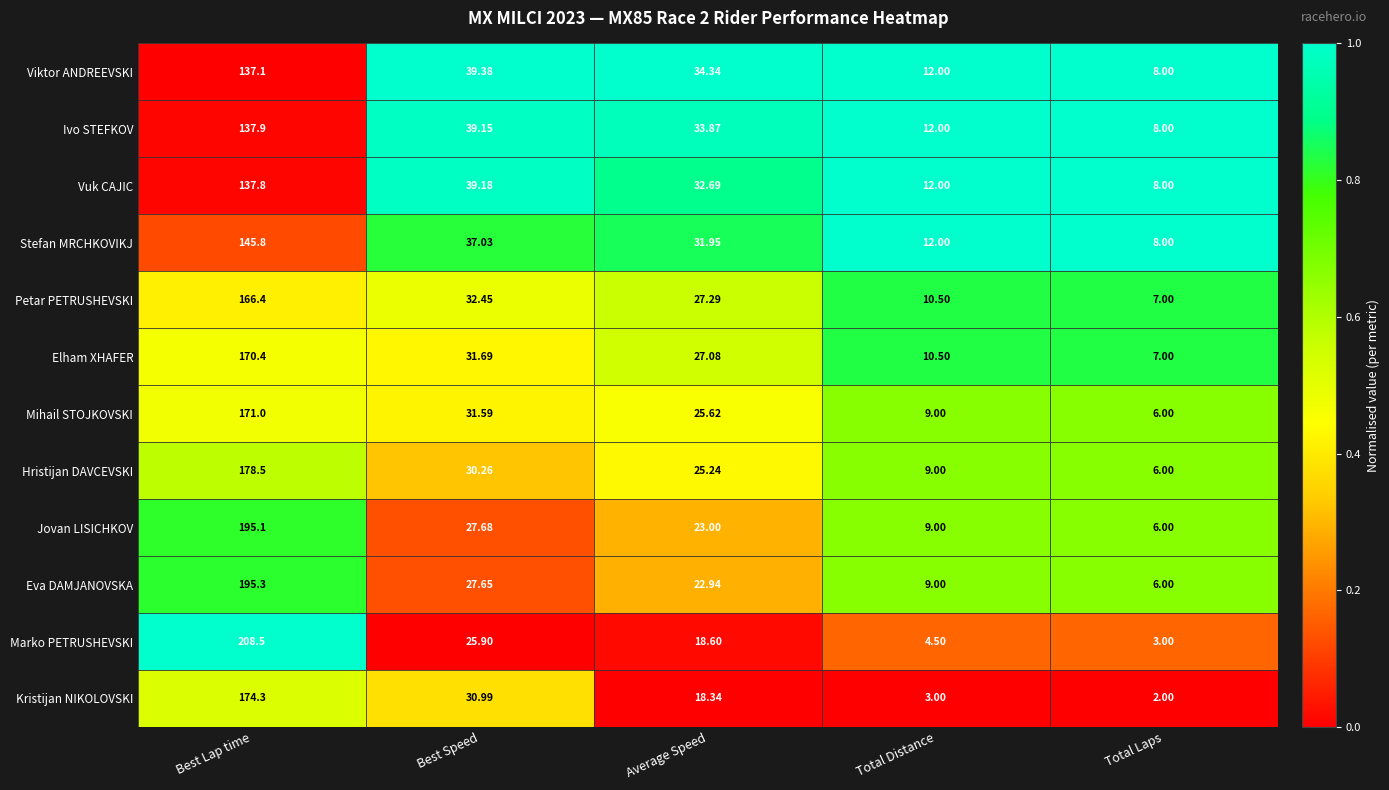

Which label corresponds to the smallest value in the chart?

Total Laps